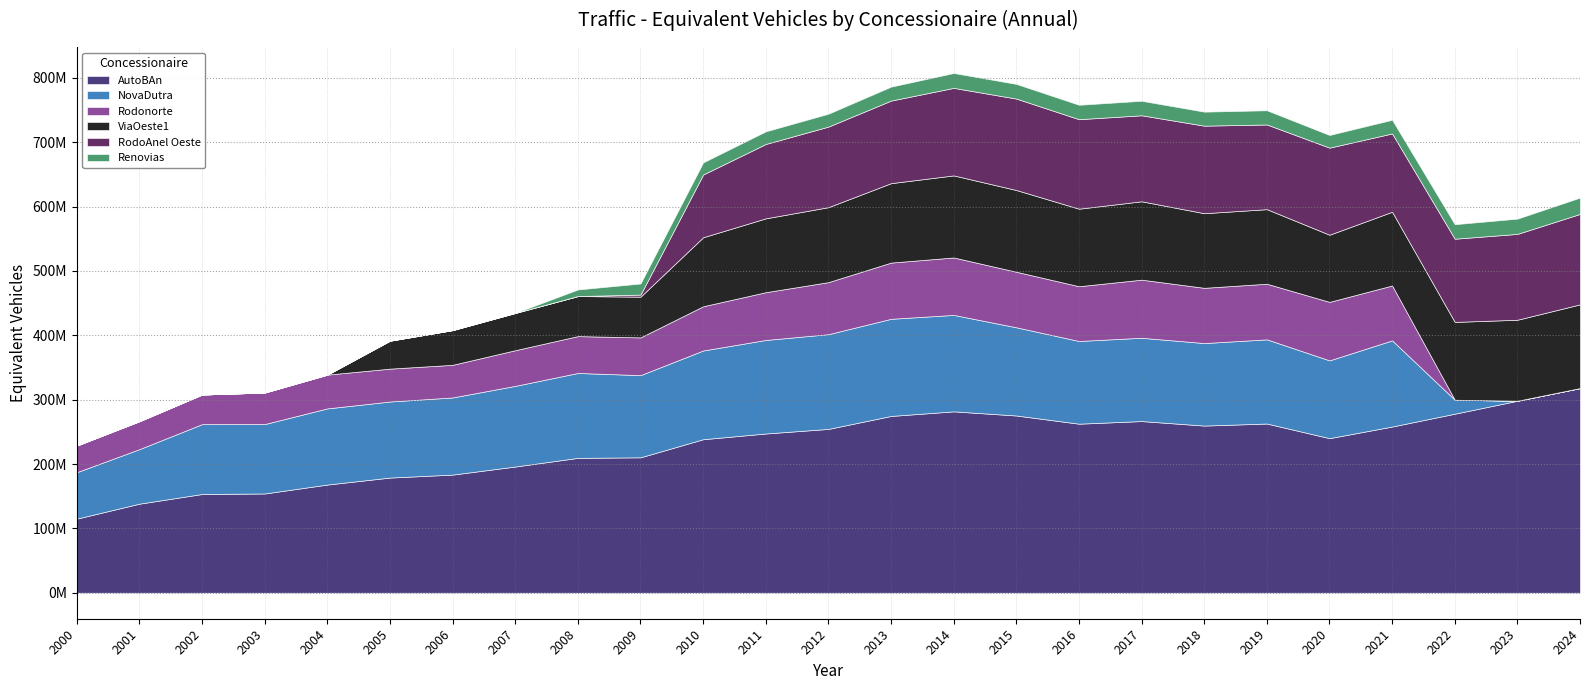

Rank the series by their maximum value, from lowest to highest.

Renovias, Rodonorte, ViaOeste1, RodoAnel Oeste, NovaDutra, AutoBAn